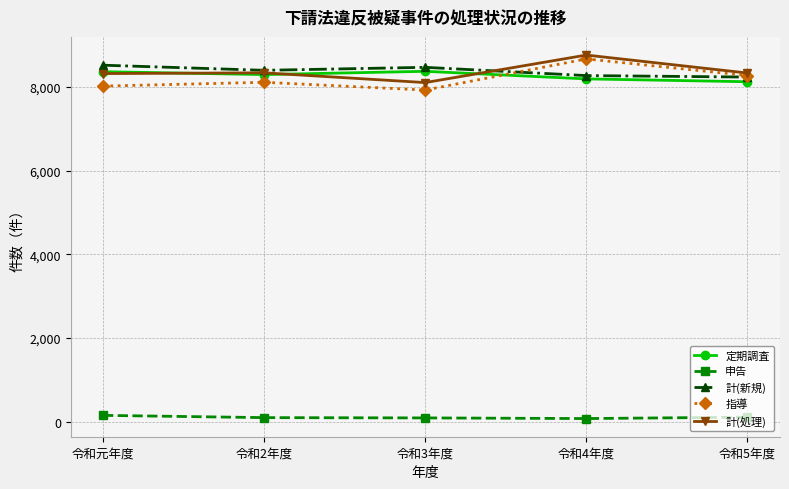

At which category is the sum across all series the highest?

令和4年度